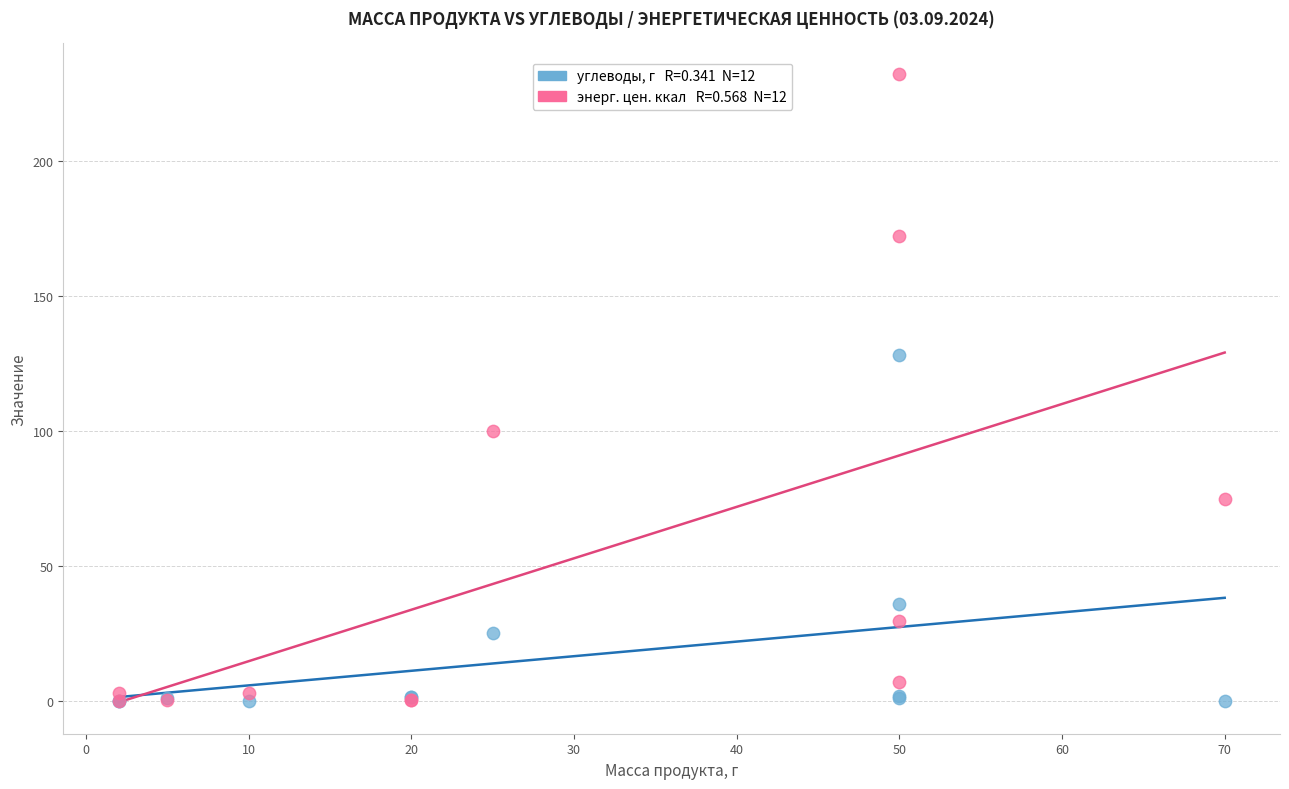

Across all series, what Y value is closest to 116?

128.0